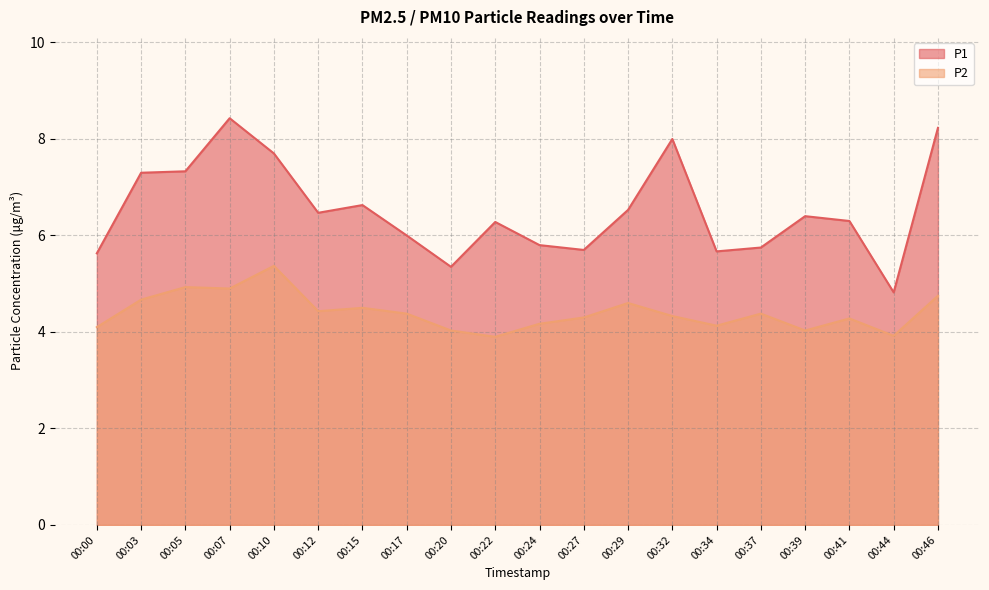

What is the value of the P2 point at the 6th from the left?

4.4